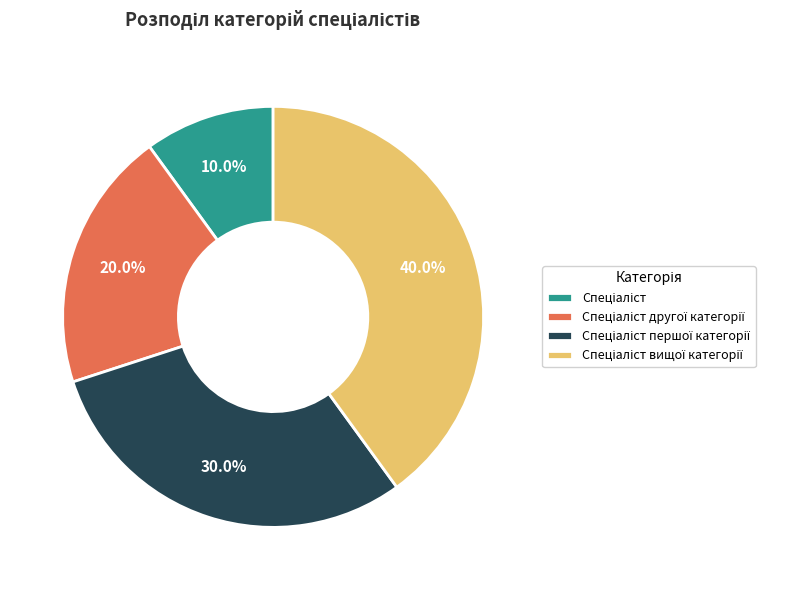

Is there any slice that represents more than half of the pie?

No